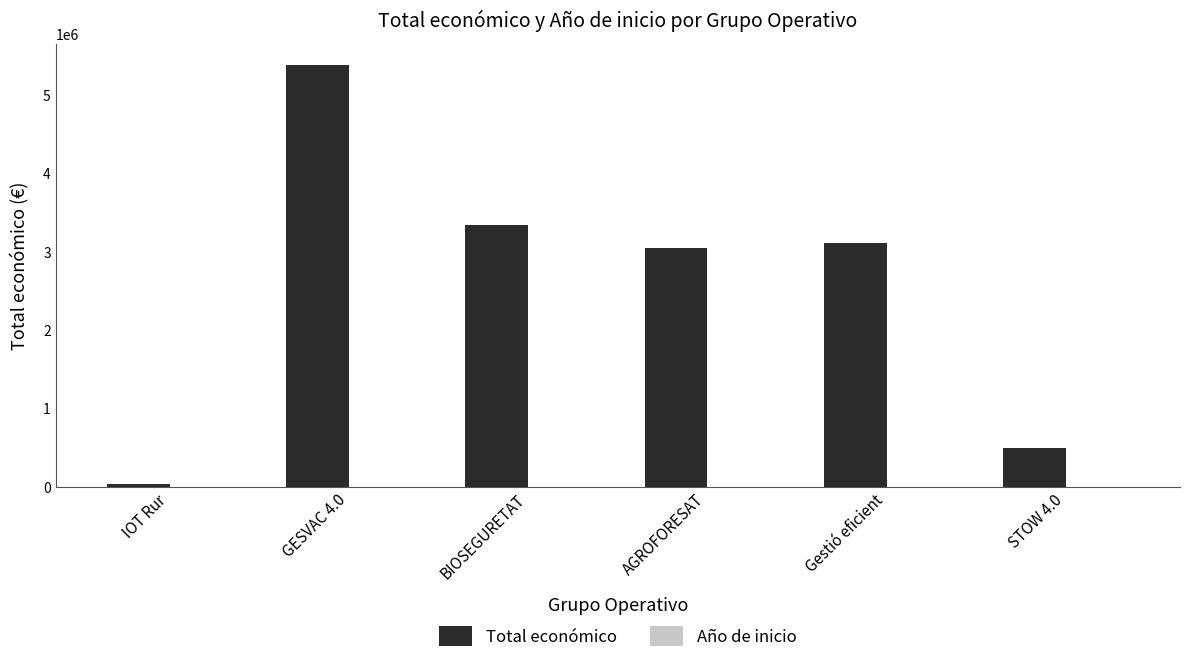

Between IOT Rur and GESVAC 4.0, which series saw the biggest shift?

Total económico